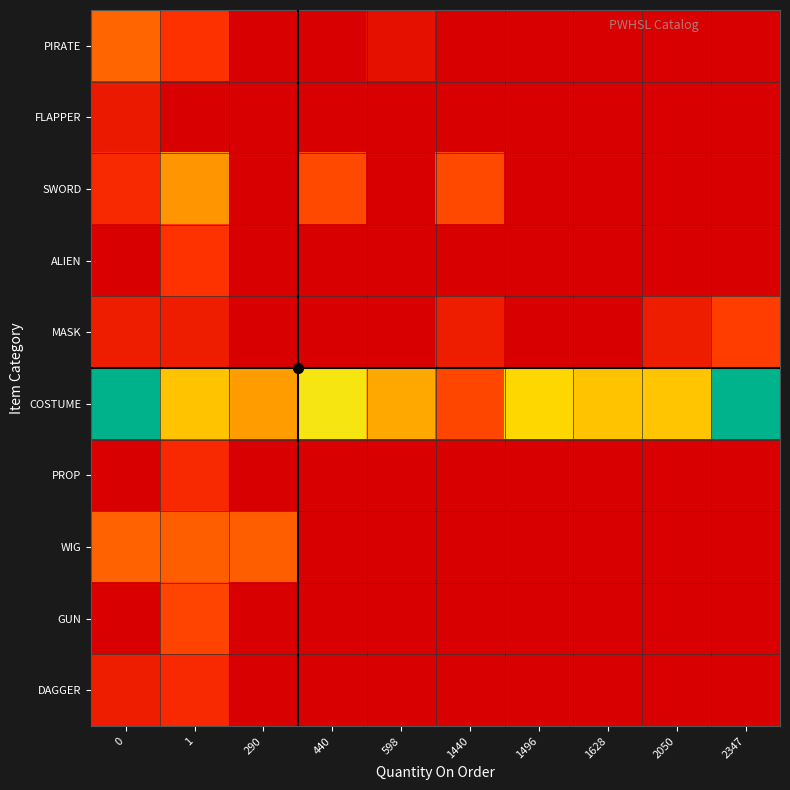

Which series has the largest total across all categories?

COSTUME